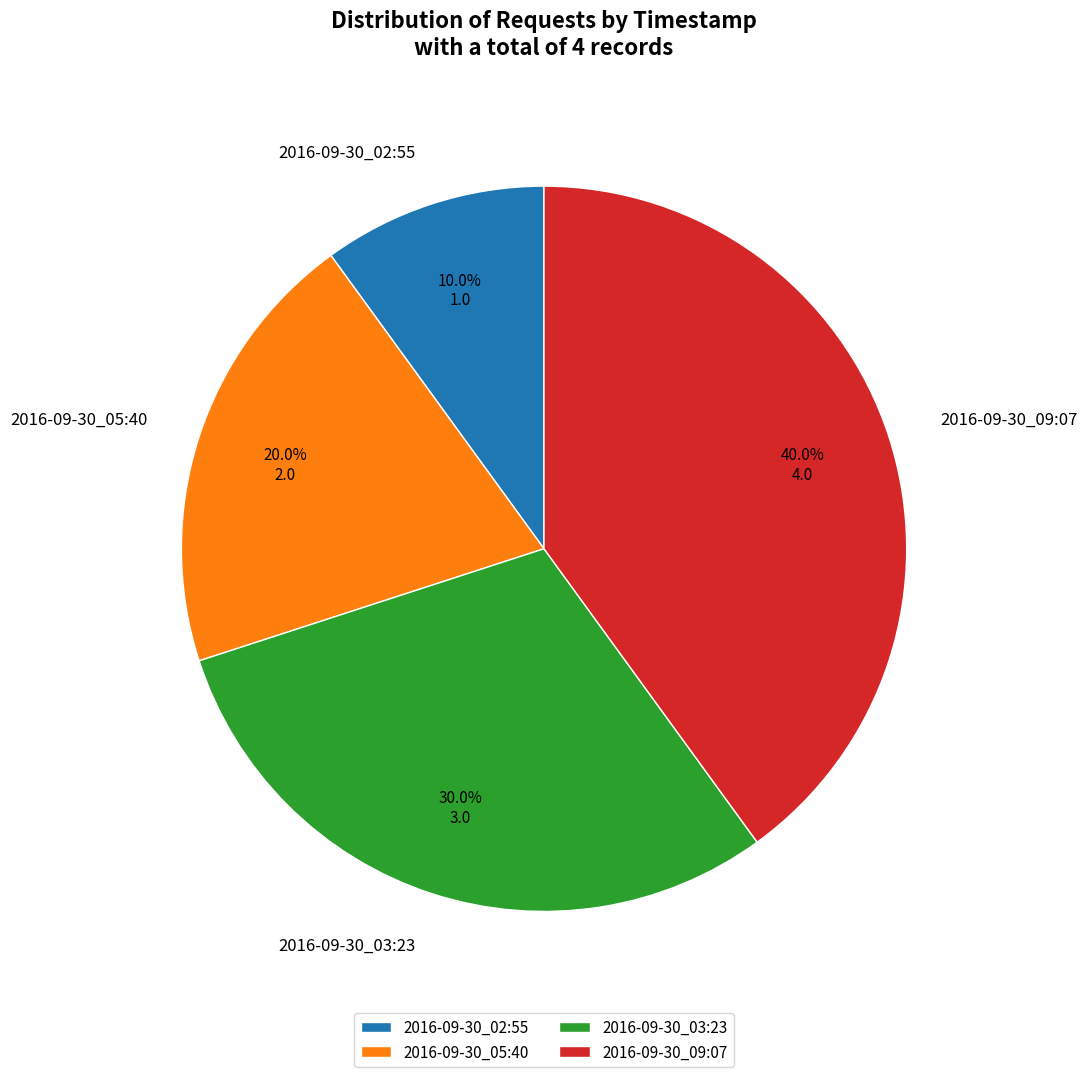

Approximately how many times larger is the value at 2016-09-30_09:07 compared to 2016-09-30_02:55?

4.0